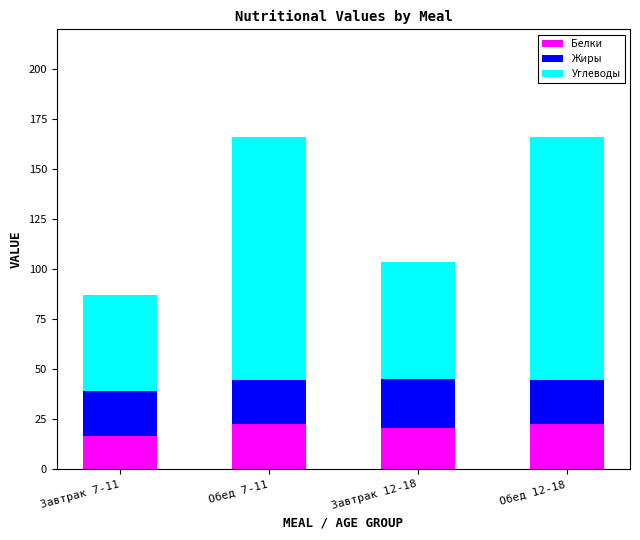

What are all the series names shown in the legend?

Белки, Жиры, Углеводы